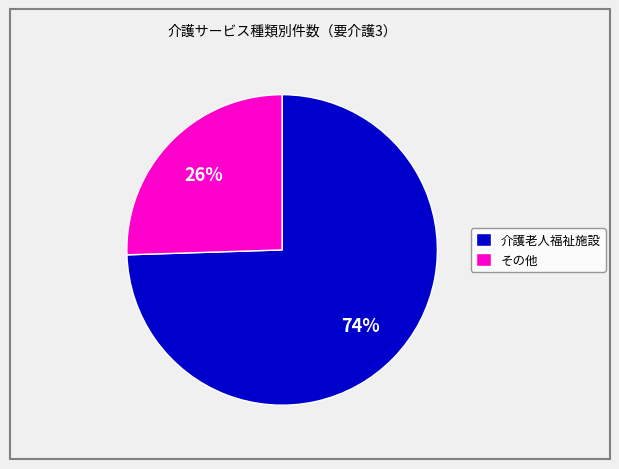

Do 介護老人福祉施設 and その他 together represent more than half of the pie?

Yes